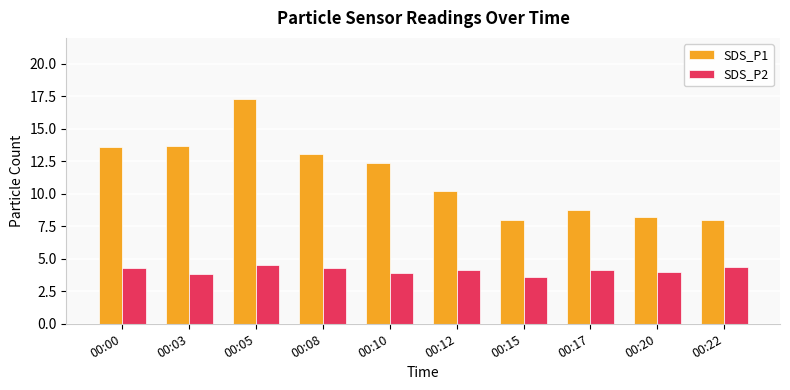

The value of SDS_P1 at 00:05 is 17.3. True or false?

True